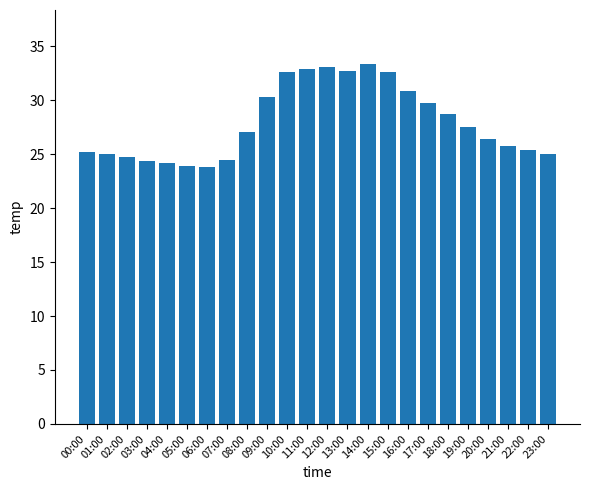

What is the maximum value shown in the chart?

33.4